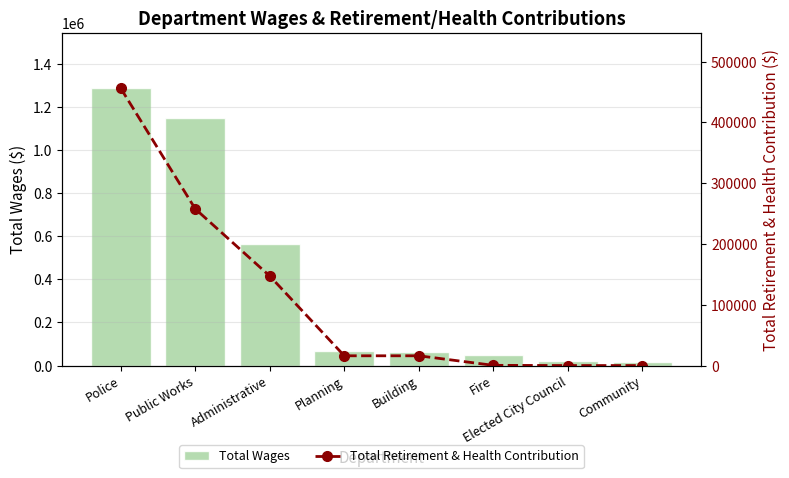

Which has a higher value, Fire or Planning?

Planning